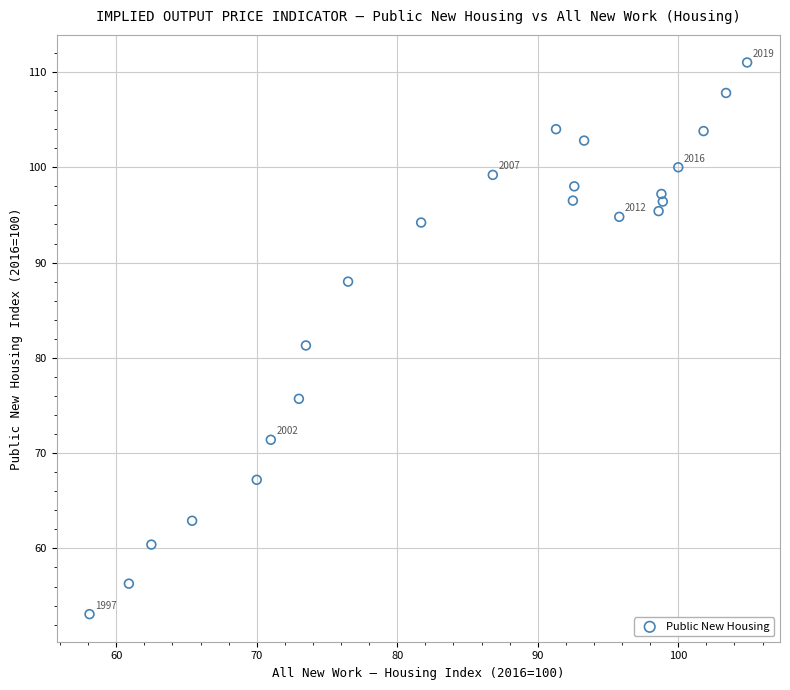

What Y value in the scatter plot is closest to 82?

81.3